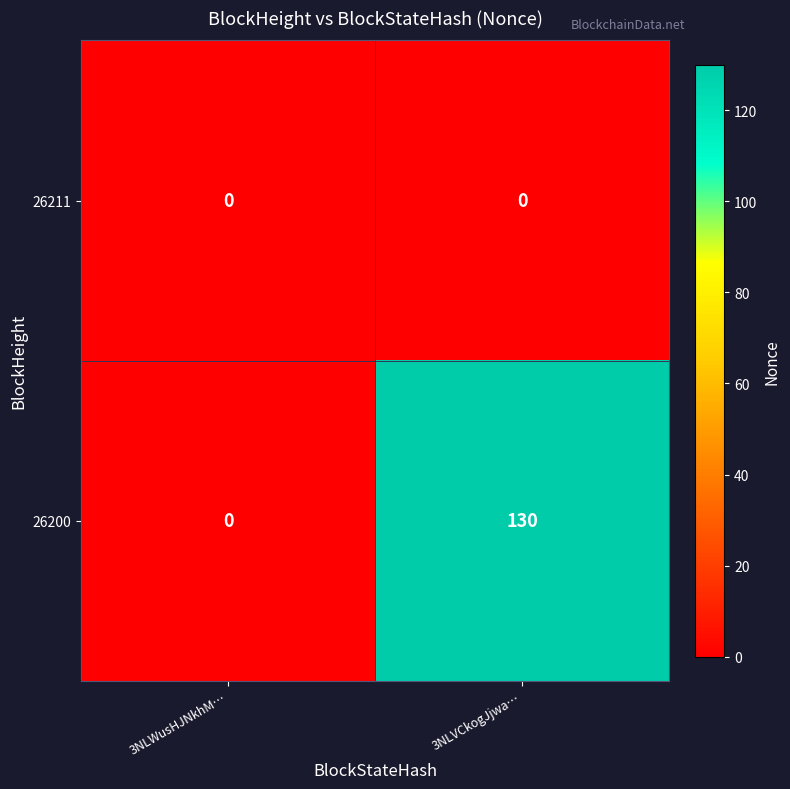

Rank the series by their average value, from lowest to highest.

26211, 26200